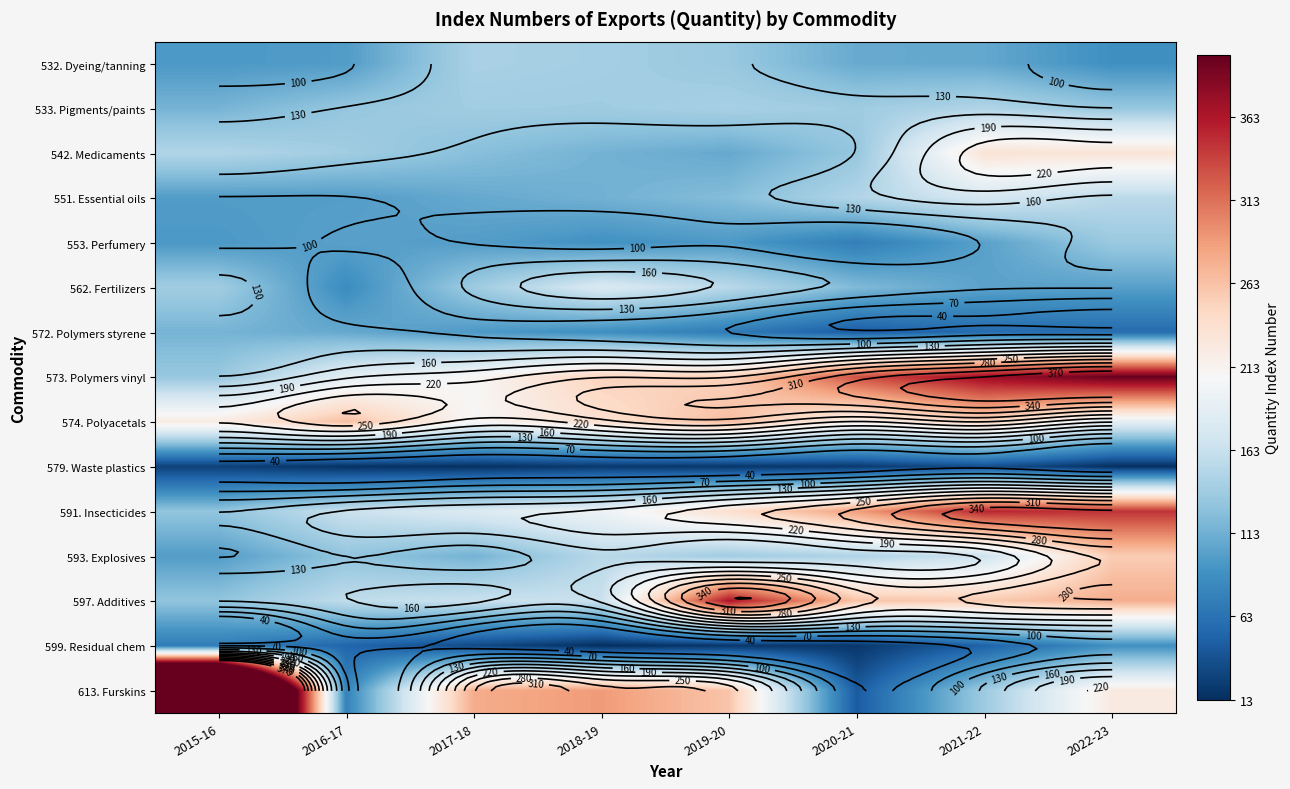

What is the average value of the 597. Additives series?

222